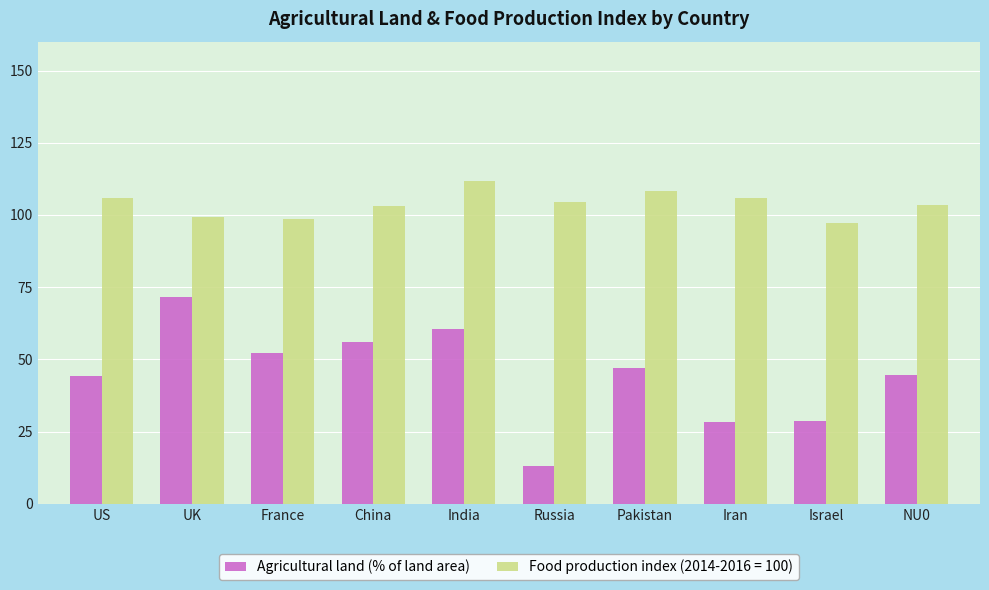

Is it true that Food production index (2014-2016 = 100) equals 111.8 at India?

True